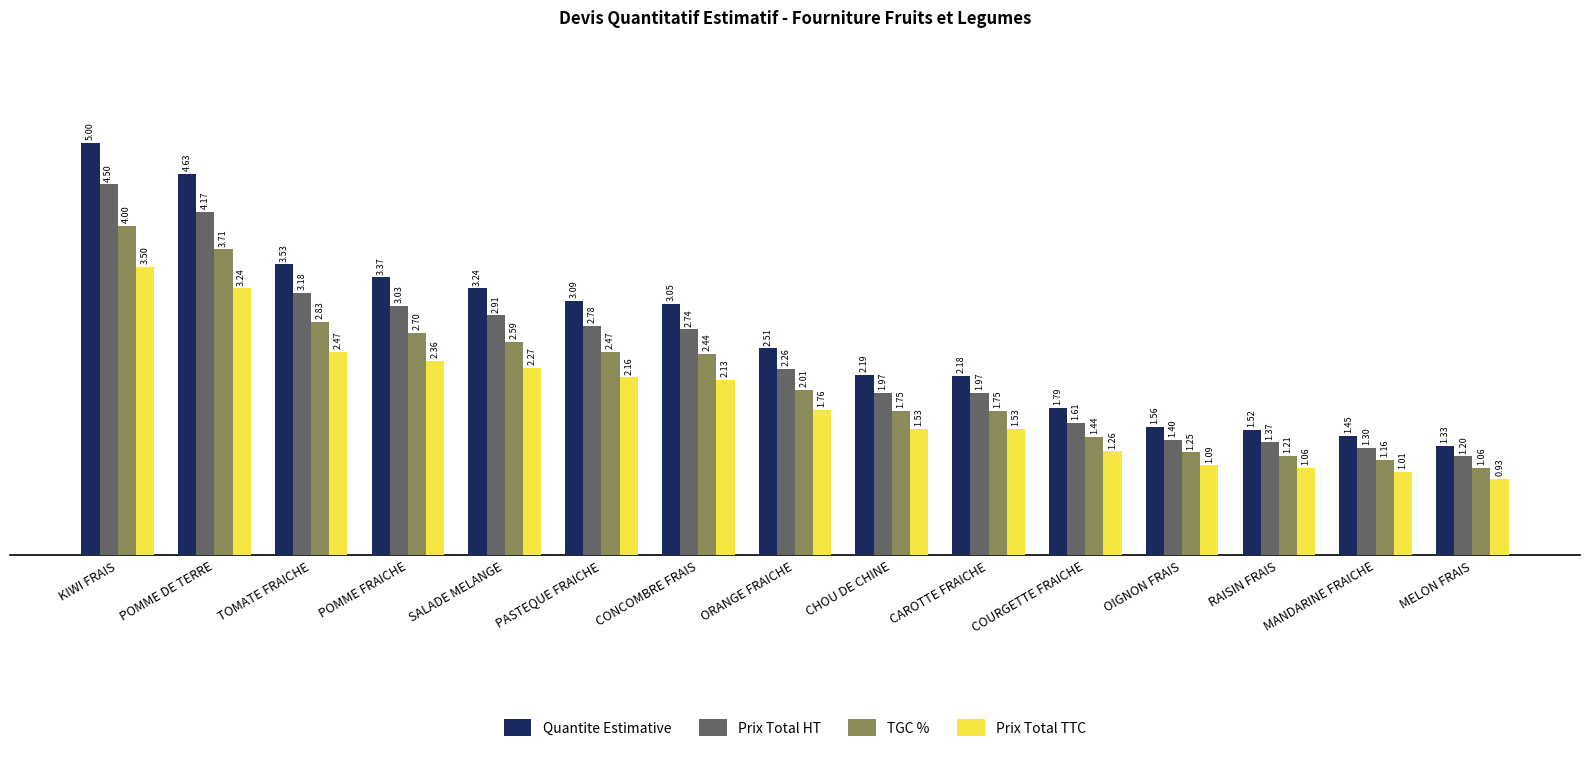

At which category does the chart reach its peak across all series?

KIWI FRAIS